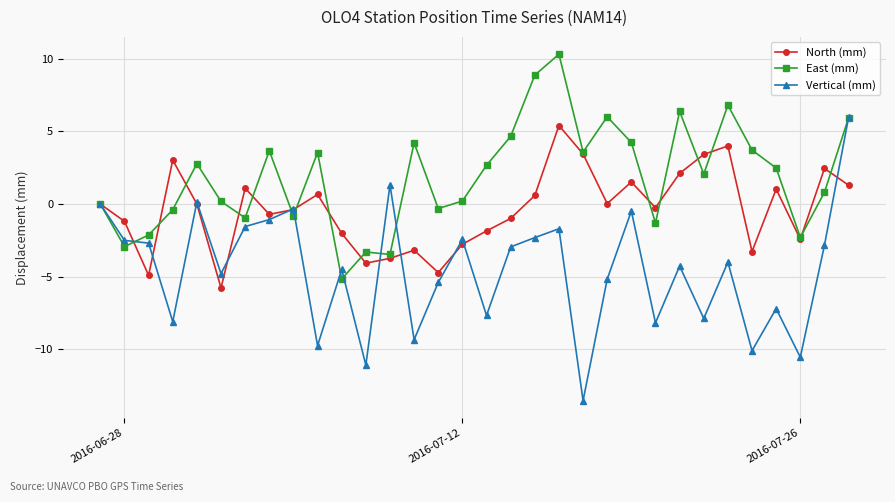

What is the greatest value displayed?

10.3